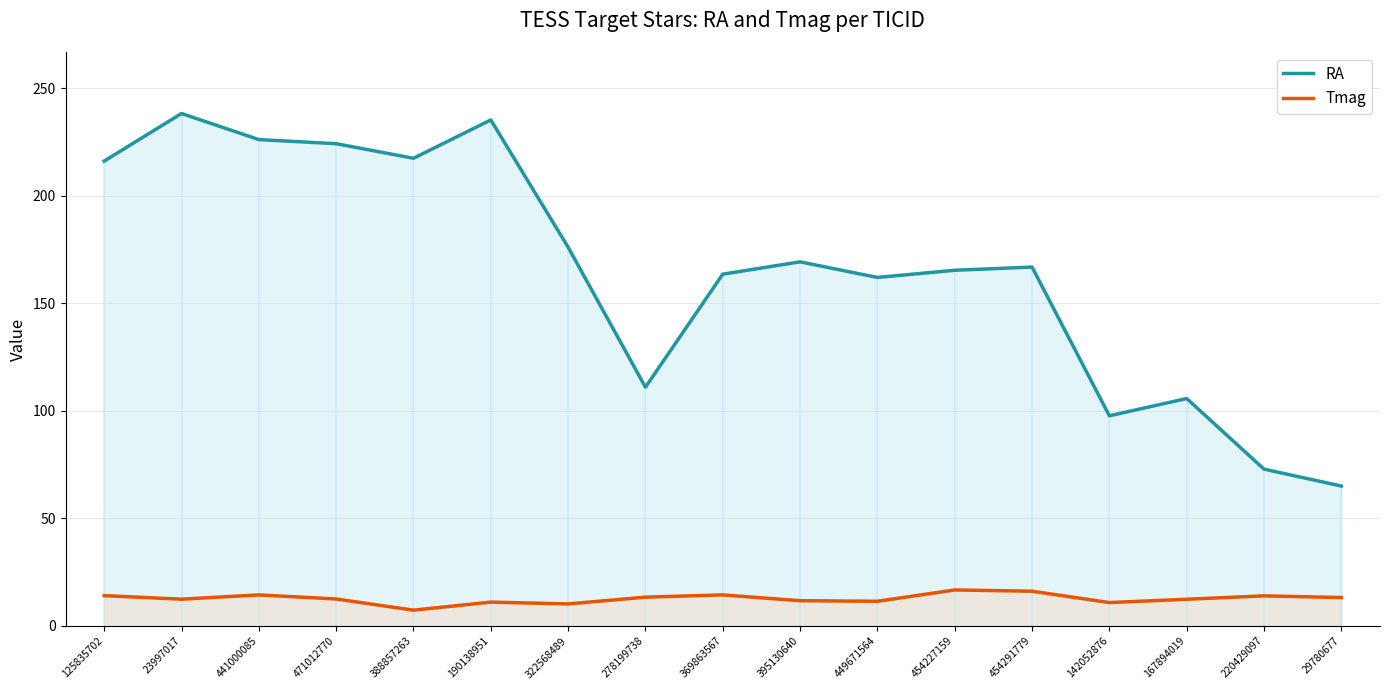

Reading left to right, extract all data points from this chart.

RA: 216.1	238.2	226.1	224.2	217.4	235.2	176.1	111.0	163.5	169.2	162.0	165.3	166.8	97.7	105.7	72.9	65.1
Tmag: 14.1	12.5	14.4	12.6	7.4	11.1	10.3	13.4	14.4	11.8	11.5	16.8	16.2	10.9	12.4	14.0	13.2